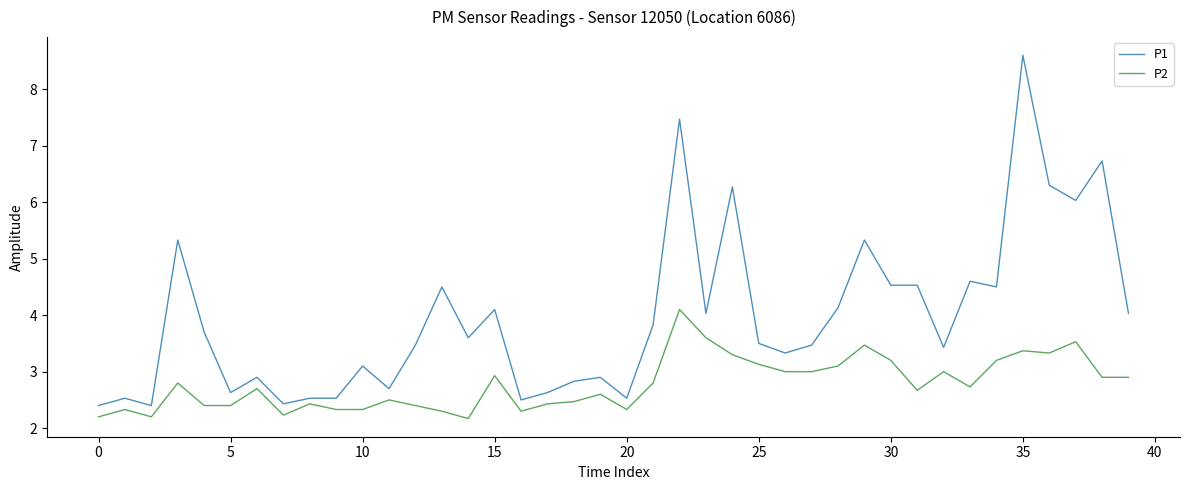

What is the highest value of the P2 series?

4.1